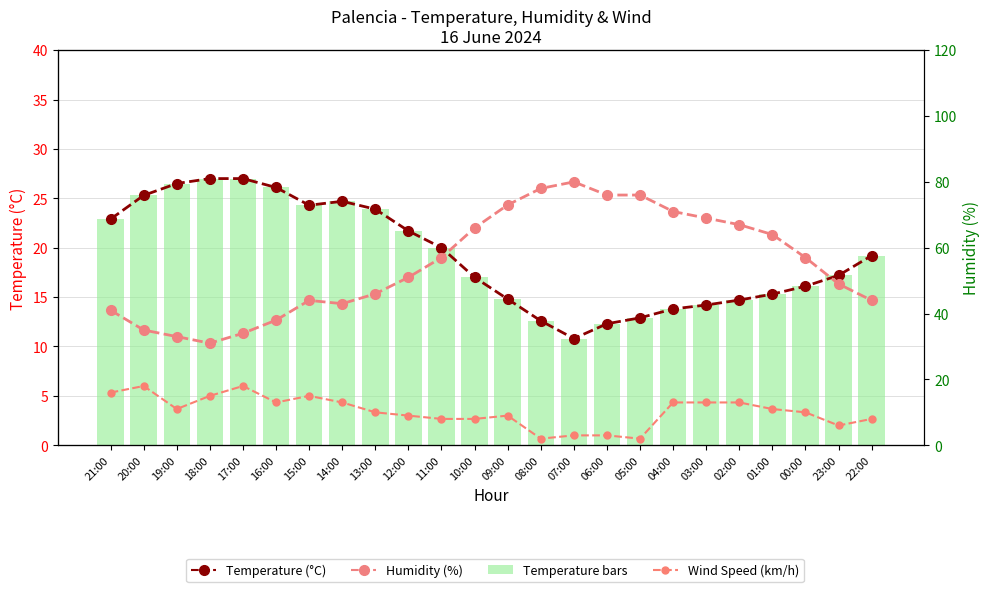

What is the greatest value displayed?

80.0